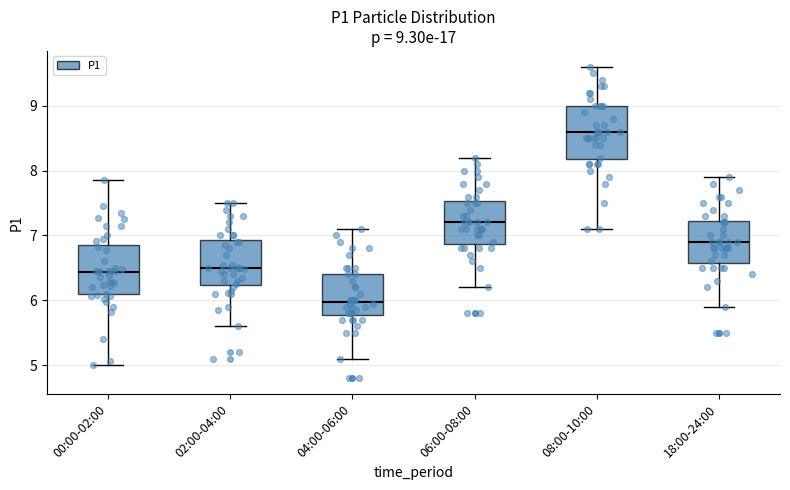

Which box has the lowest median line?

04:00-06:00